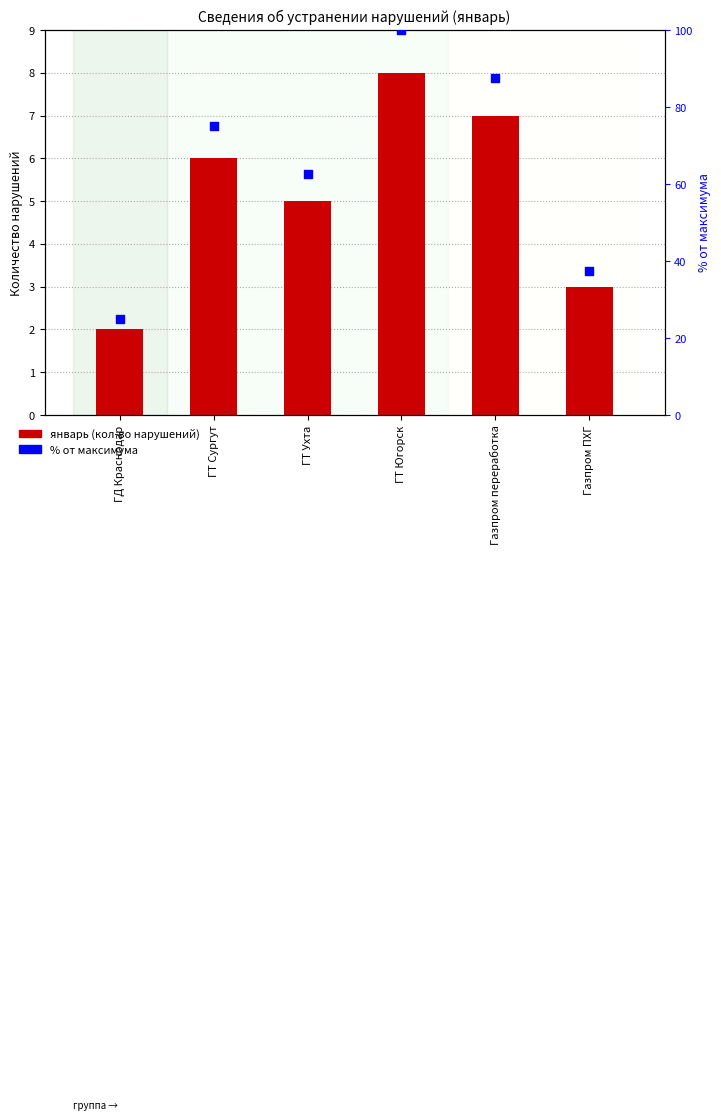

What is the total value across all series at ГД Краснодар?

27.0